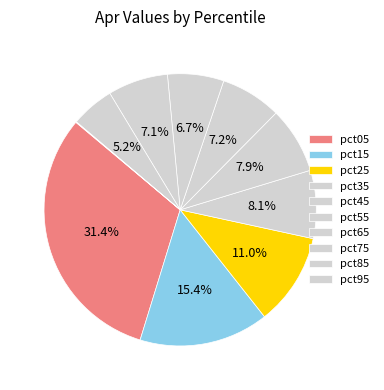

What is the smallest slice in the pie chart?

pct95